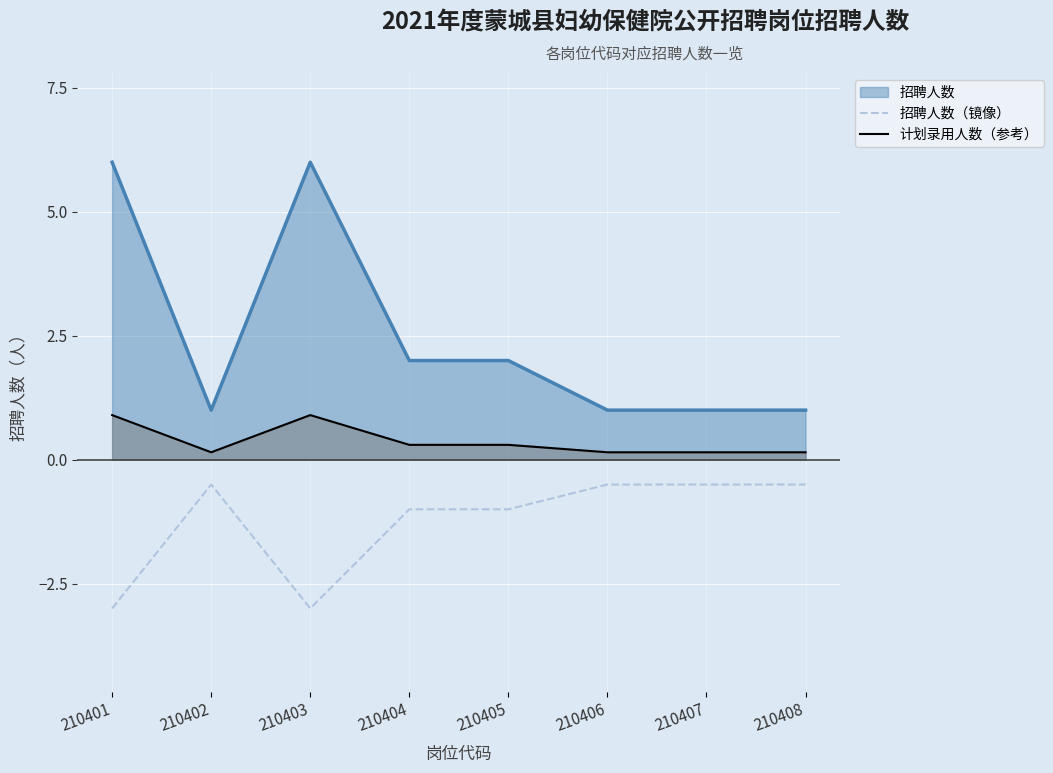

Which label corresponds to the largest value in the chart?

210401